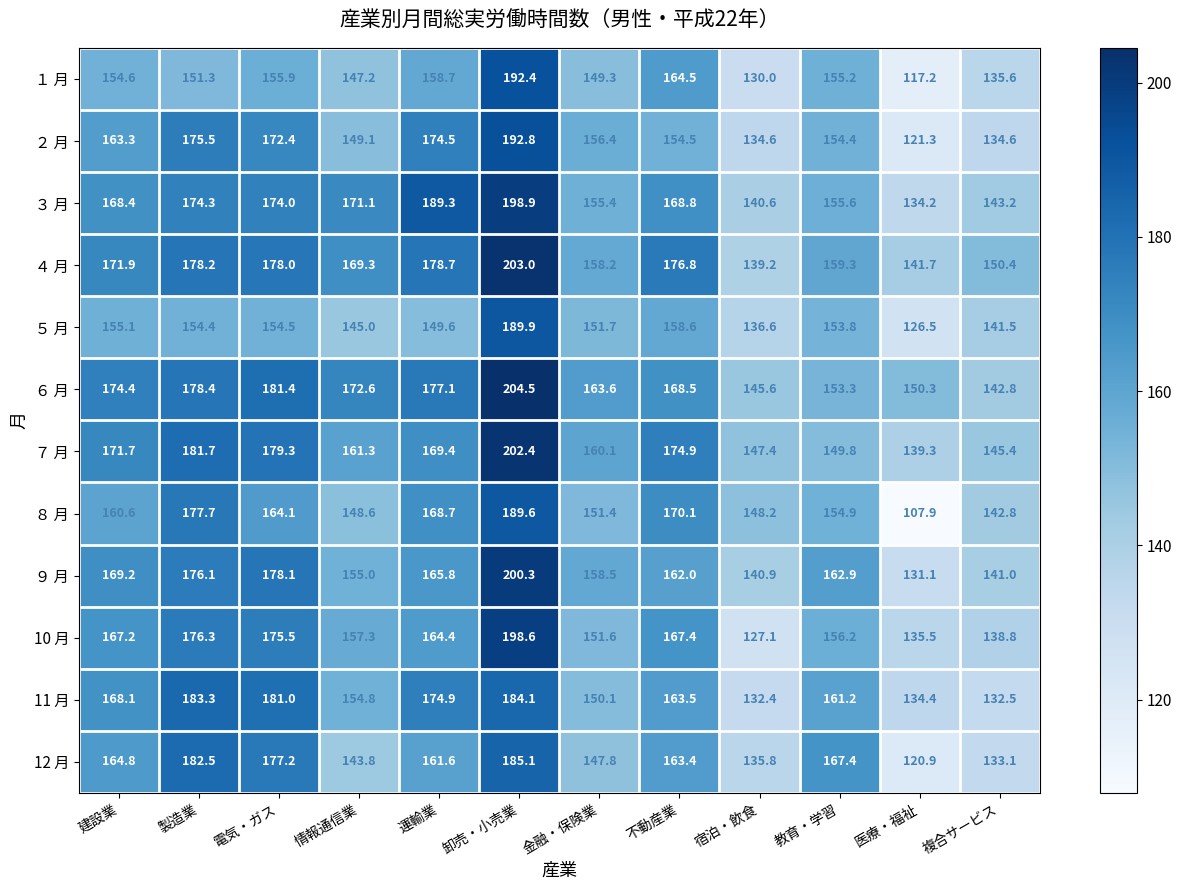

The ３ 月 series shows 134.2 at 医療・福祉. True or false?

True